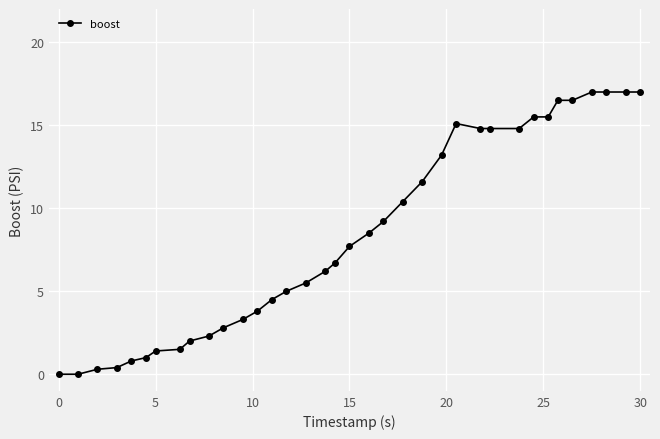

What is the sum of all values?

299.6